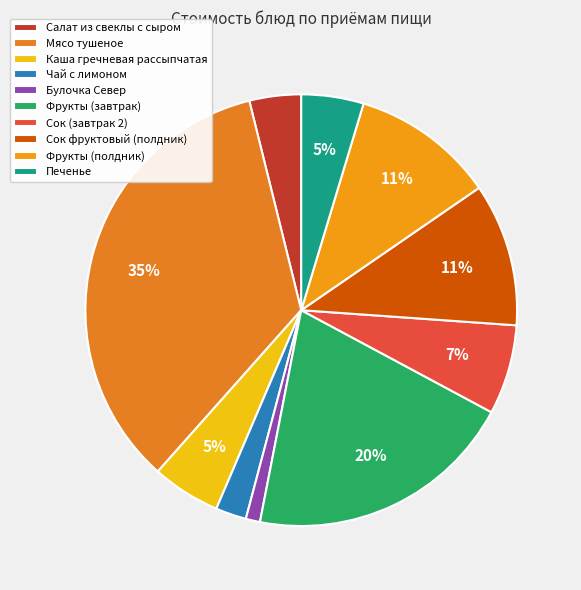

Between Салат из свеклы с сыром and Фрукты (полдник), which is larger?

Фрукты (полдник)